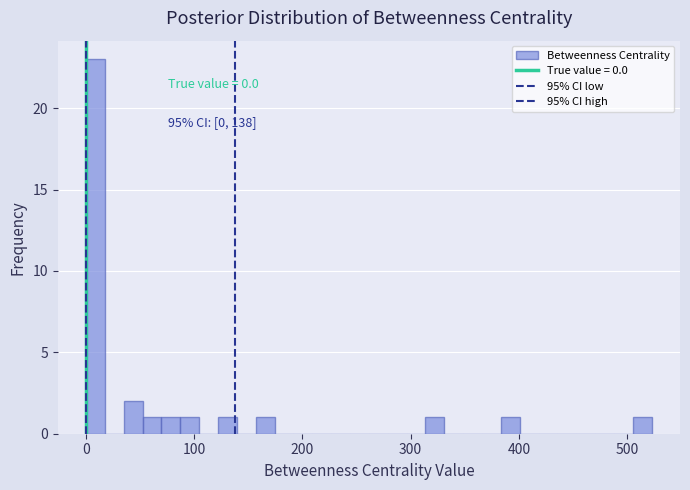

Read against the x-axis, roughly where is the centre of the tallest bar?

10